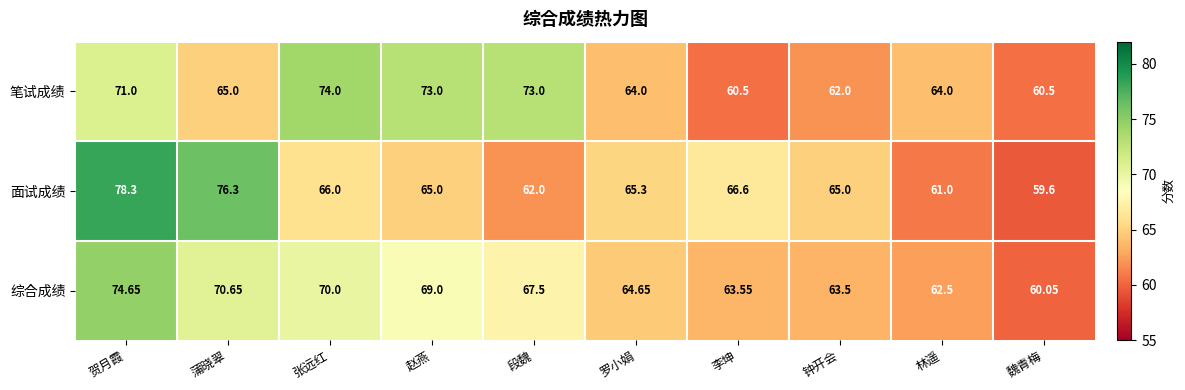

Rank the series by their average value, from lowest to highest.

面试成绩, 综合成绩, 笔试成绩